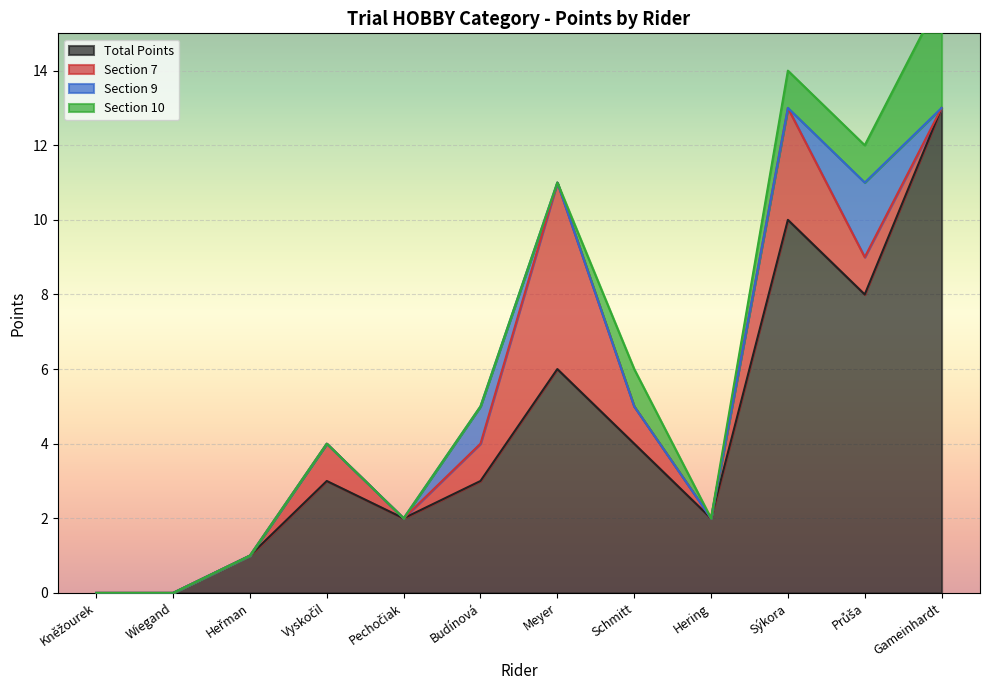

How many lines are shown in the chart?

4